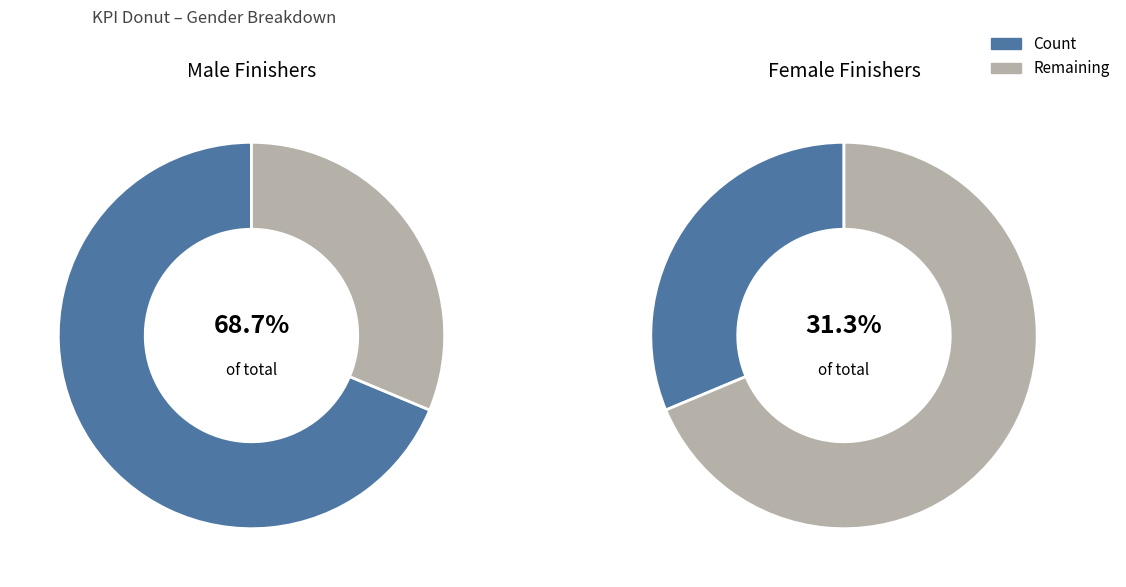

What is the ratio of the value at M to the value at F?

2.2